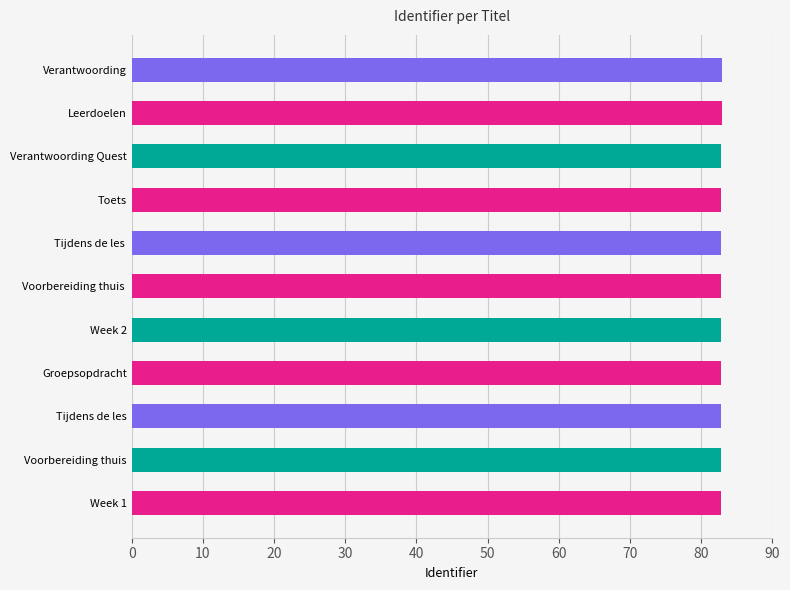

True or false: the data shows 83.0 at Verantwoording.

True